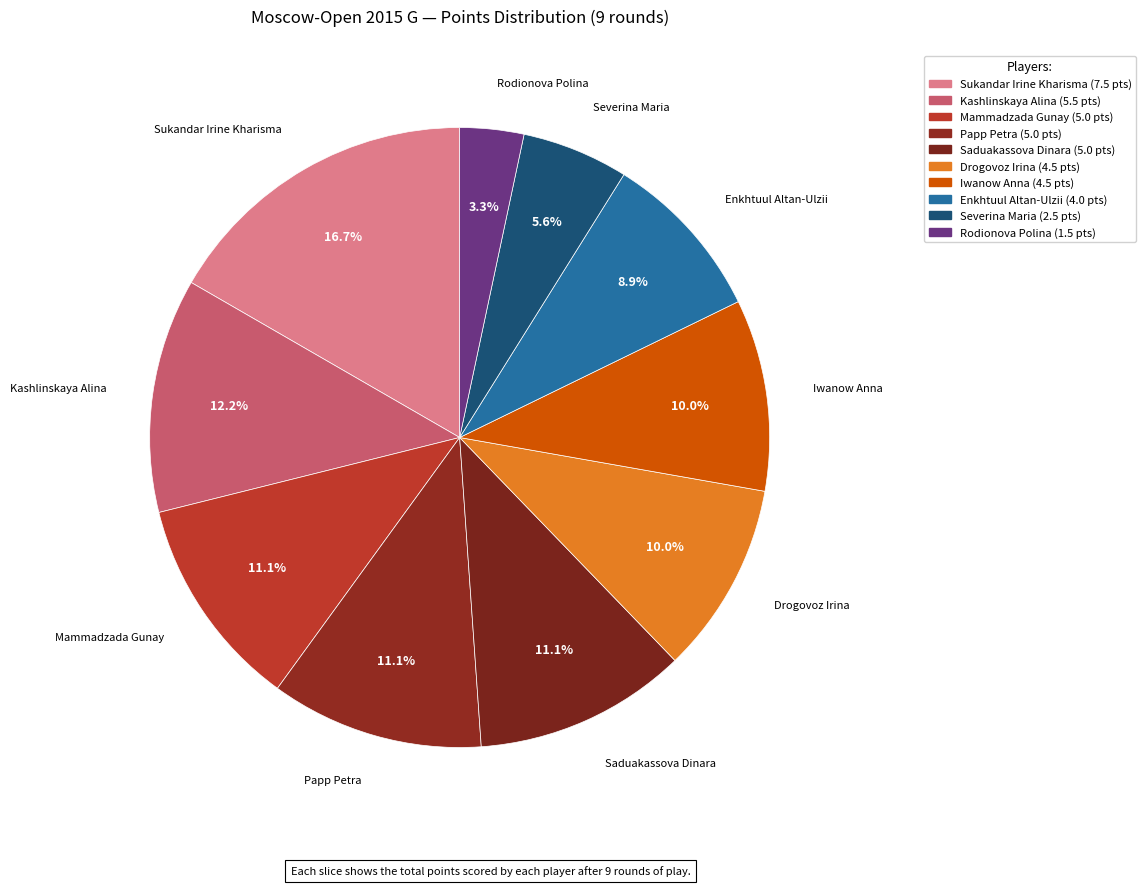

What percentage is the Saduakassova Dinara slice, to the nearest percent?

11%